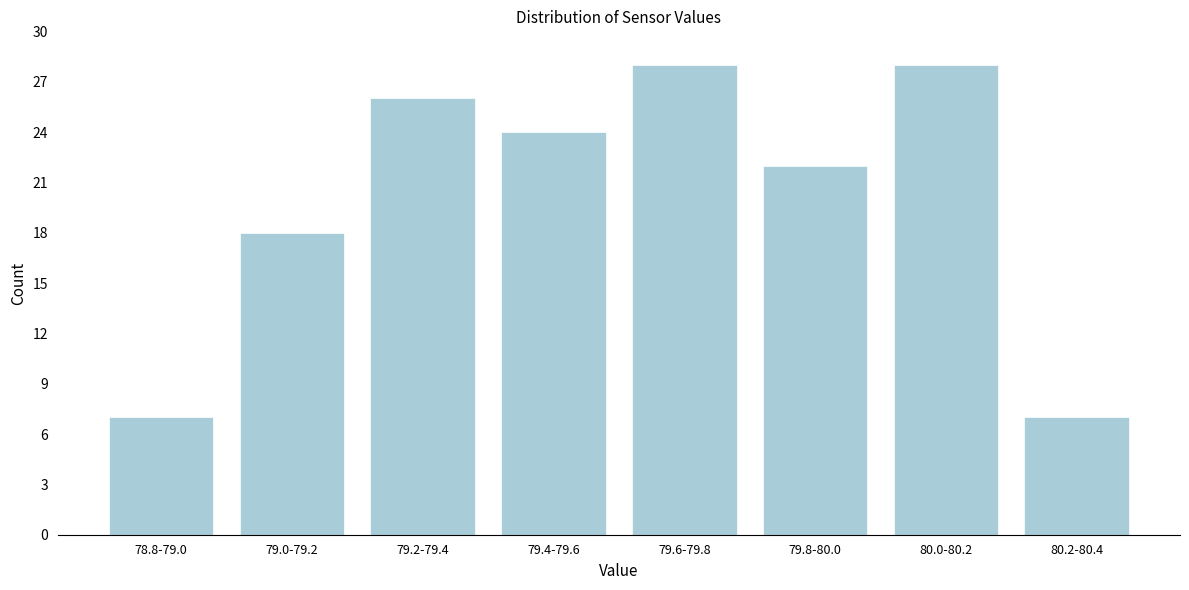

Reading right to left, extract all data points from this chart.

7	28	22	28	24	26	18	7